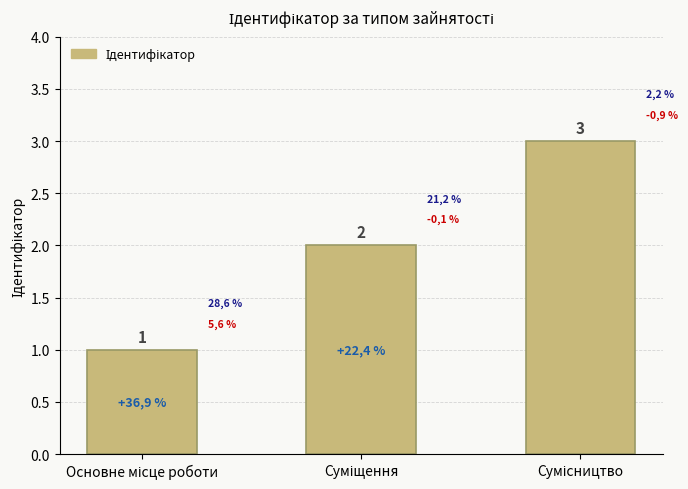

Are the bars horizontal?

No